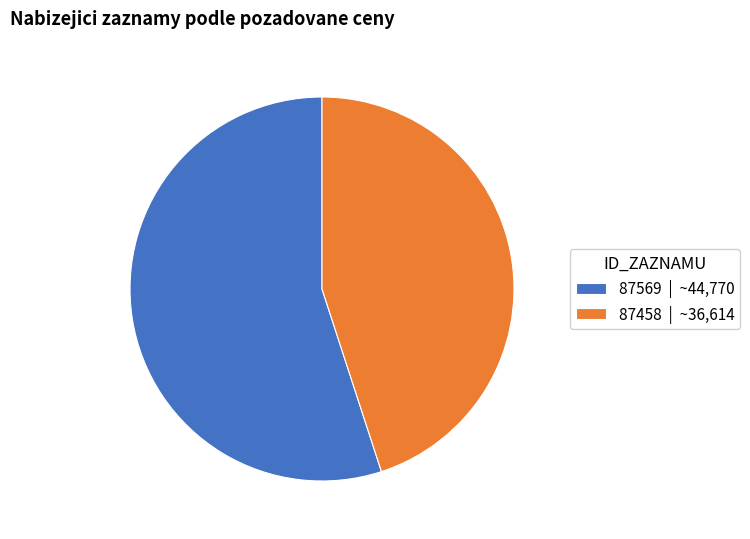

What is the smallest slice in the pie chart?

87458